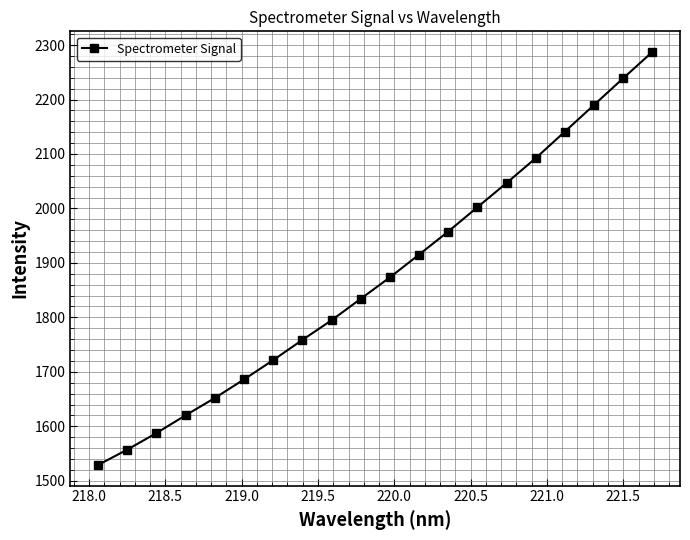

True or false: the data has more than 2 interior local peaks.

False